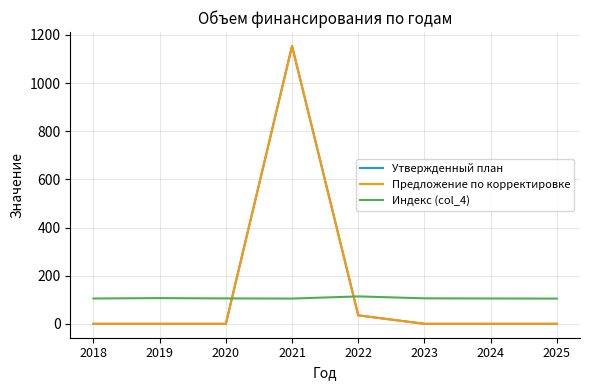

Which label corresponds to the largest value in the chart?

2021